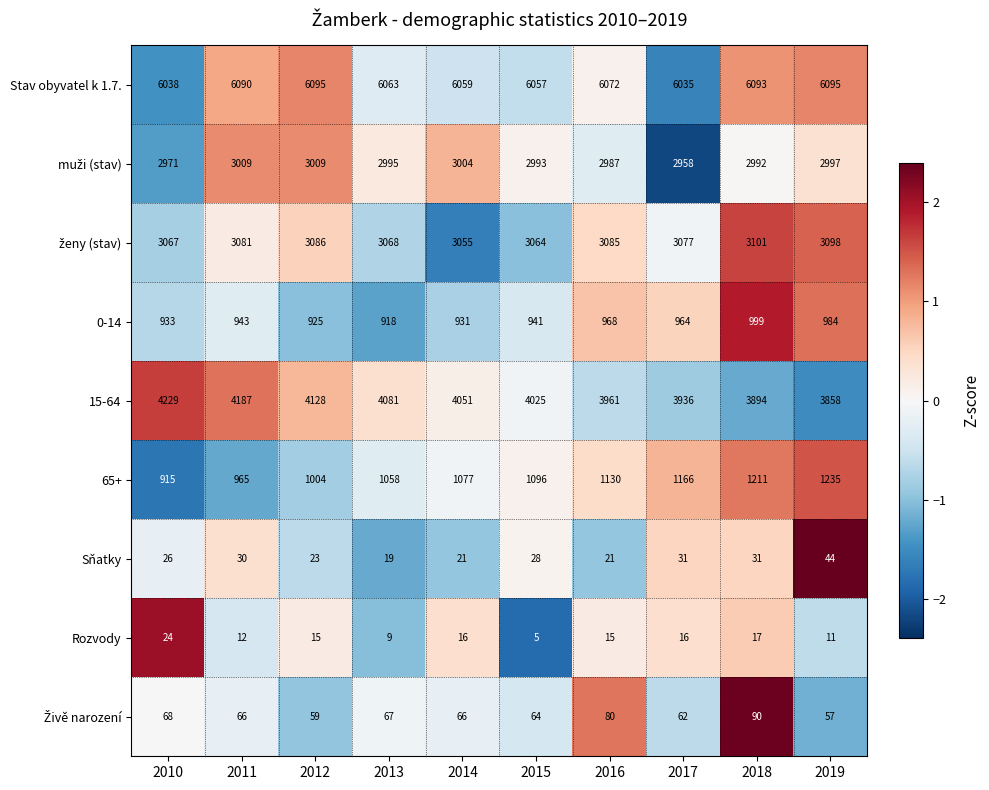

What is the sum of the Sňatky values at 2016 and 2015?

49